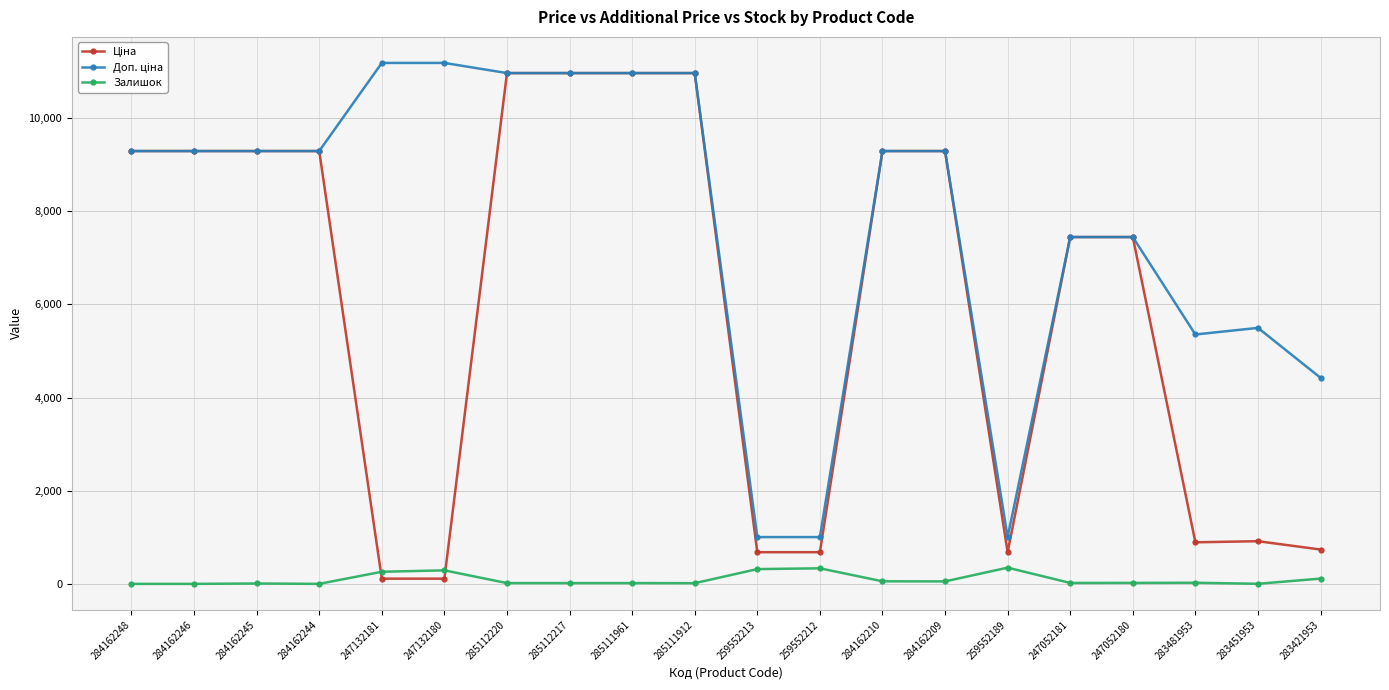

True or false: Залишок has a value of 2.0 at 283451953.

True